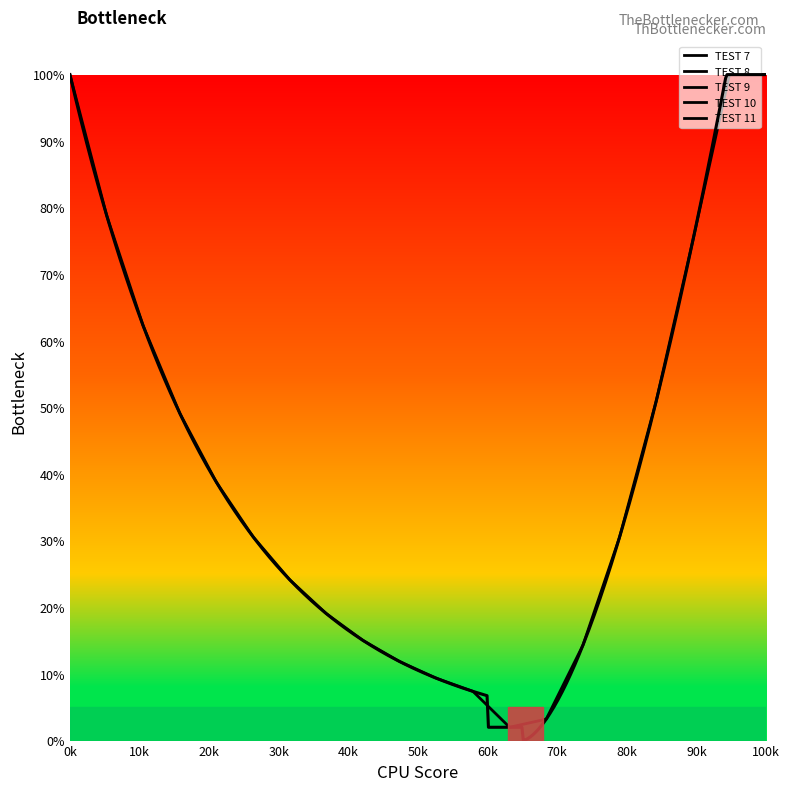

What is the smallest value displayed?

1.0